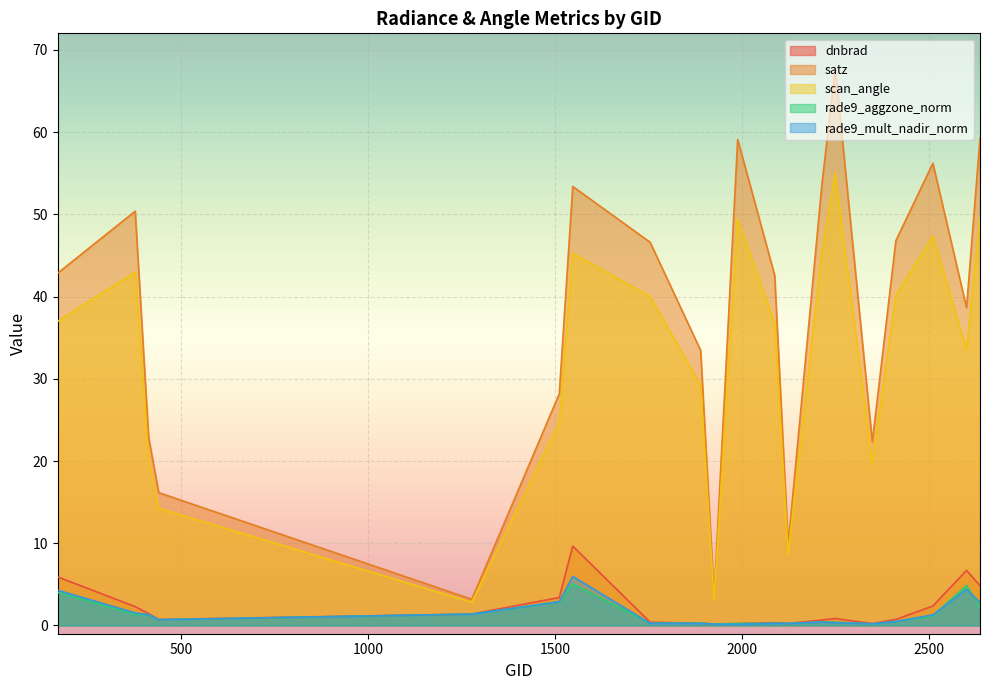

At which category is the sum across all series the highest?

2249